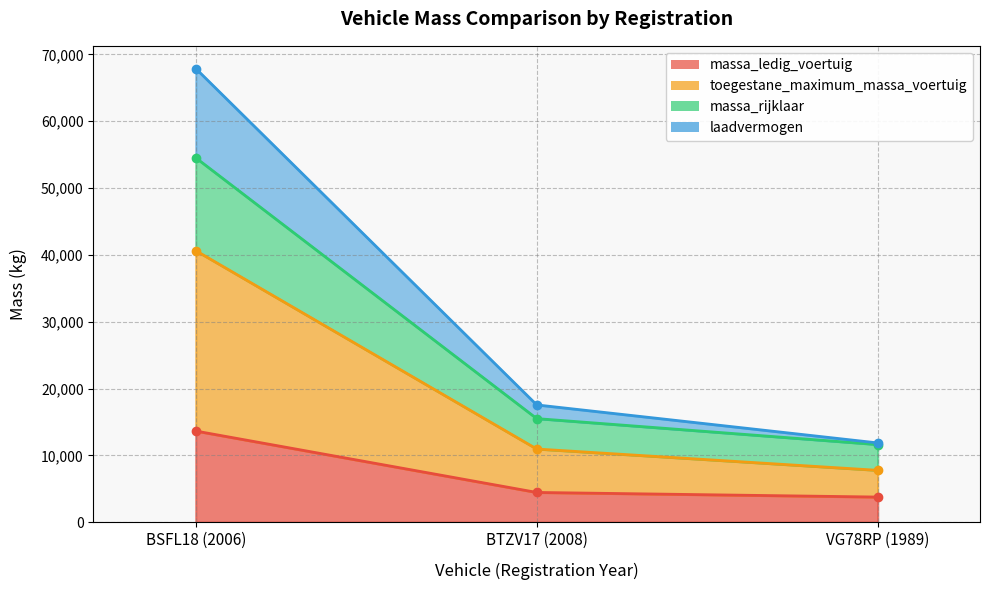

What is the value of the massa_ledig_voertuig point at the 2nd from the left?

4450